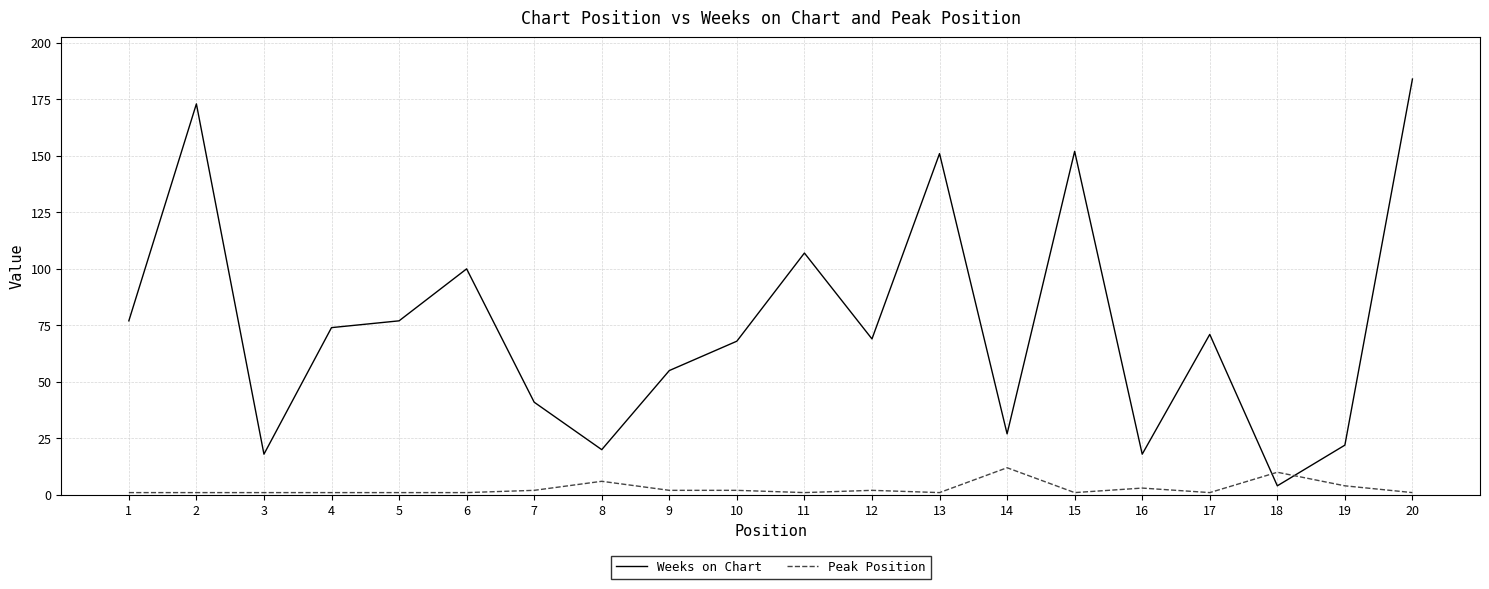

Is the value of Peak Position at 17 greater than the value of Weeks on Chart at 6?

No